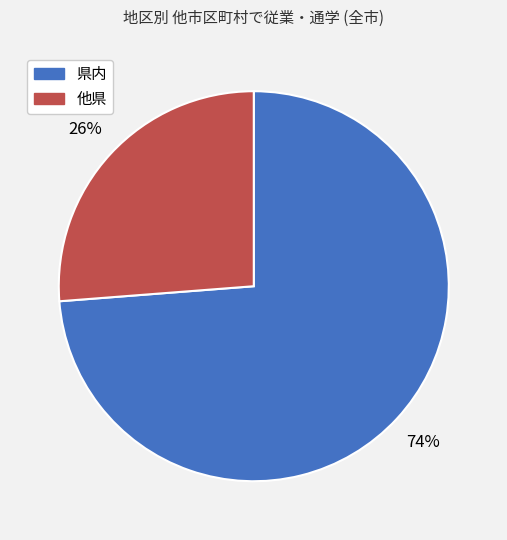

Which slice is the largest?

県内